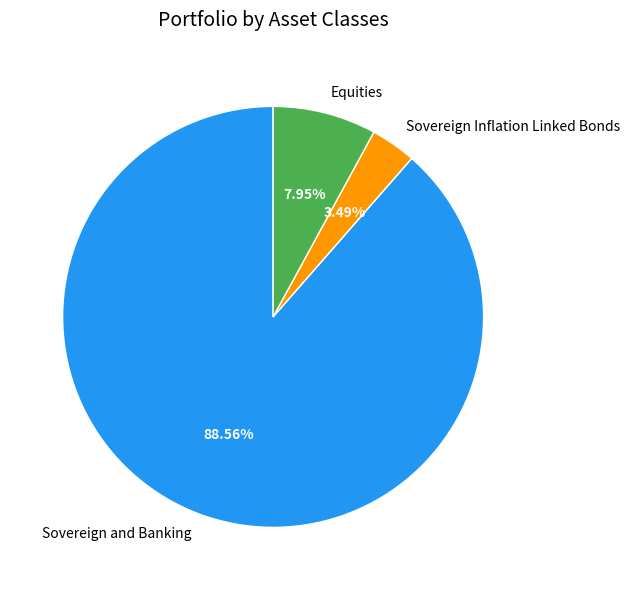

Rank the categories by value from lowest to highest.

Sovereign Inflation Linked Bonds, Equities, Sovereign and Banking